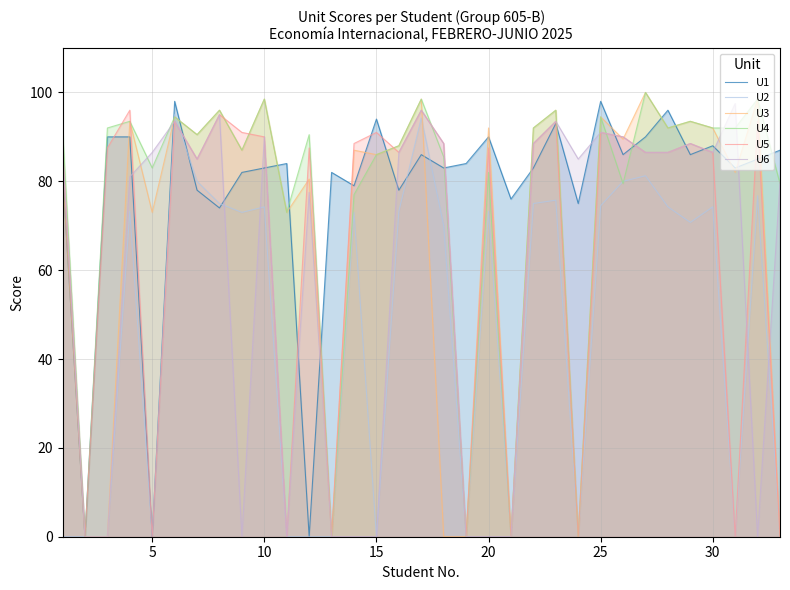

What is the maximum value shown in the chart?

100.0